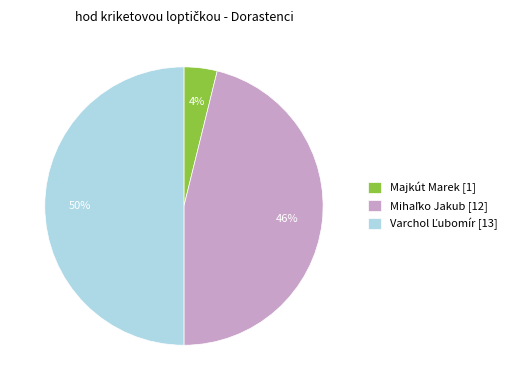

What is the smallest slice in the pie chart?

Majkút Marek